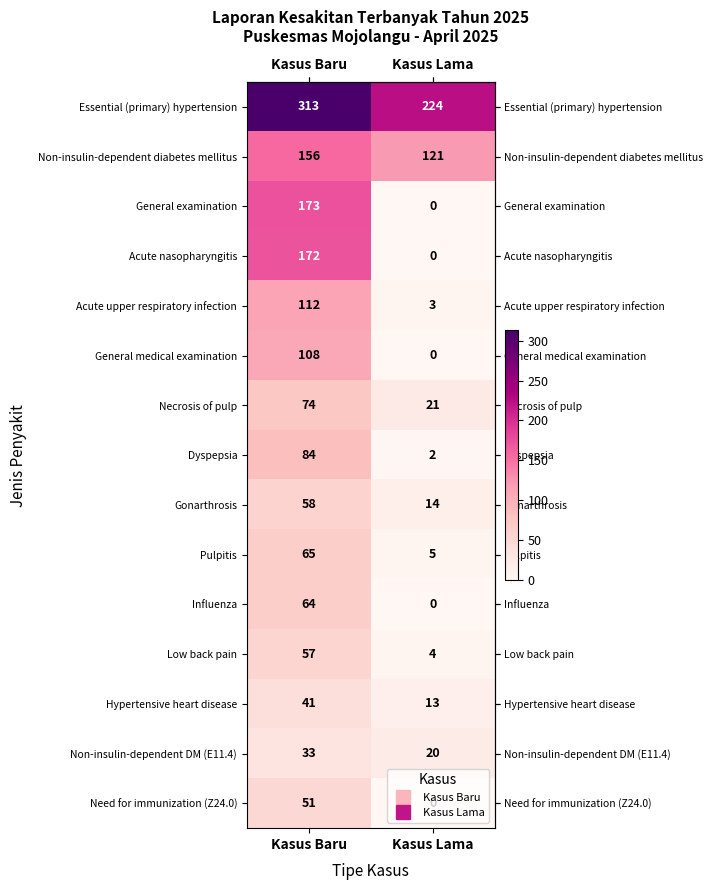

At Kasus Baru, list the series in order from smallest to largest.

Non-insulin-dependent DM (E11.4), Hypertensive heart disease, Need for immunization (Z24.0), Low back pain, Gonarthrosis, Influenza, Pulpitis, Necrosis of pulp, Dyspepsia, General medical examination, Acute upper respiratory infection, Non-insulin-dependent diabetes mellitus, Acute nasopharyngitis, General examination, Essential (primary) hypertension